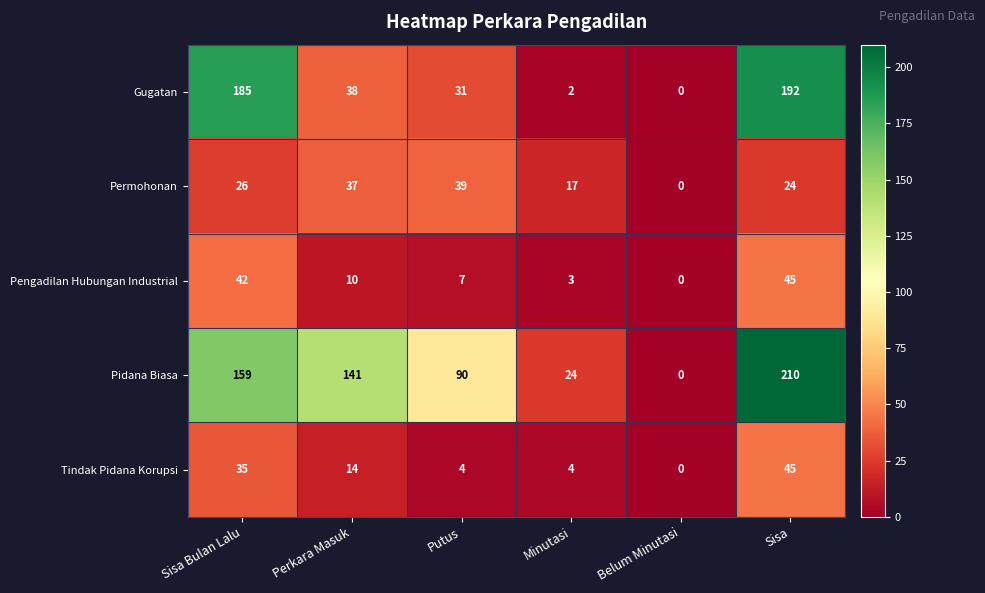

What is the difference between the highest and lowest values at Sisa?

186